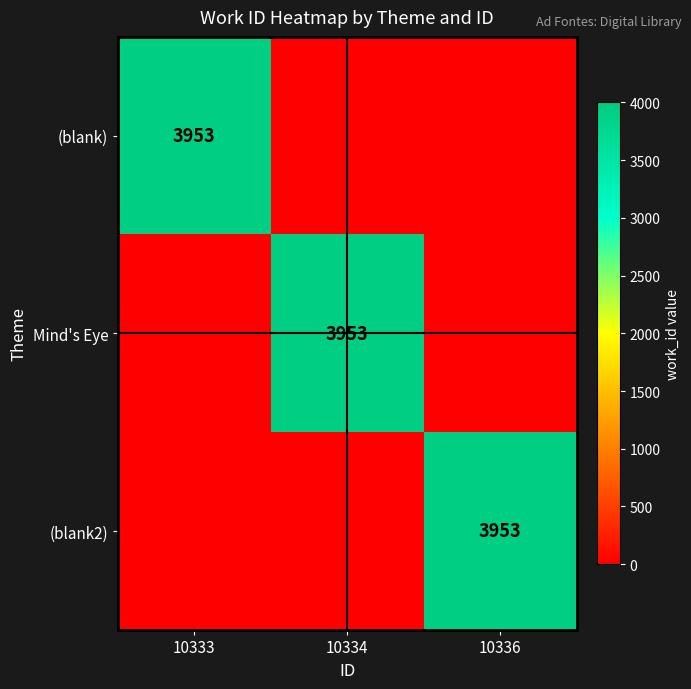

The value of (blank2) at 10336 is 3953. True or false?

True